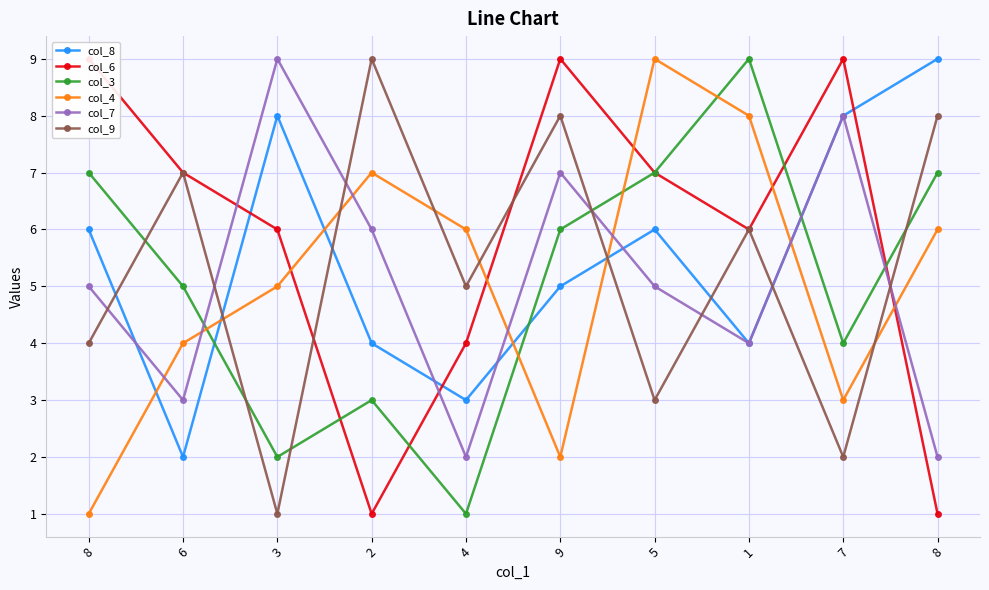

At how many categories does at least one series exceed 3?

10